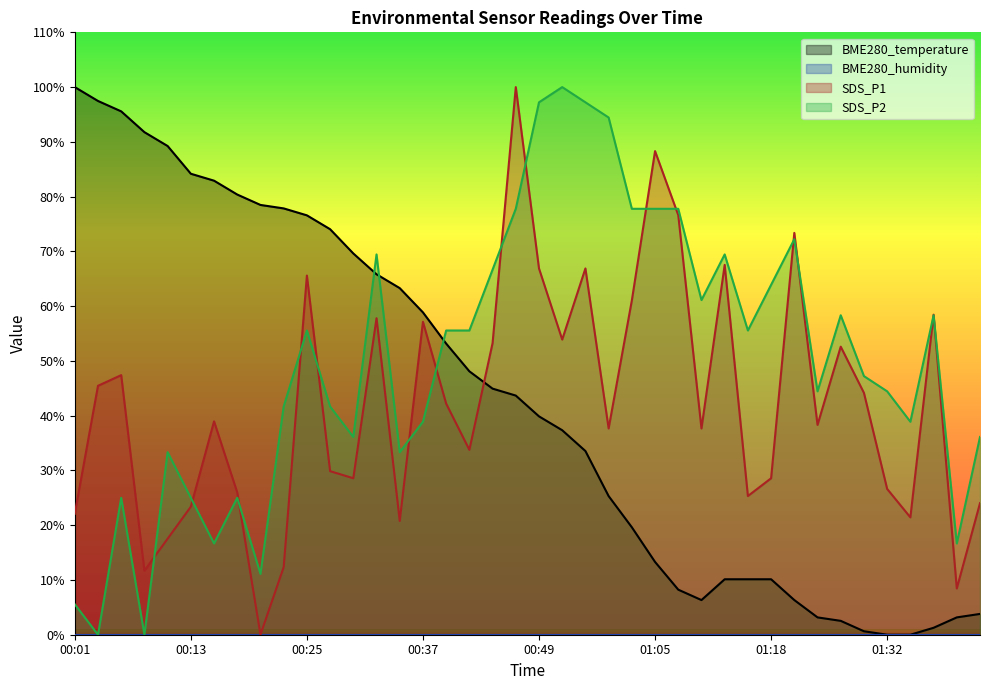

Which series has the largest total across all categories?

SDS_P2